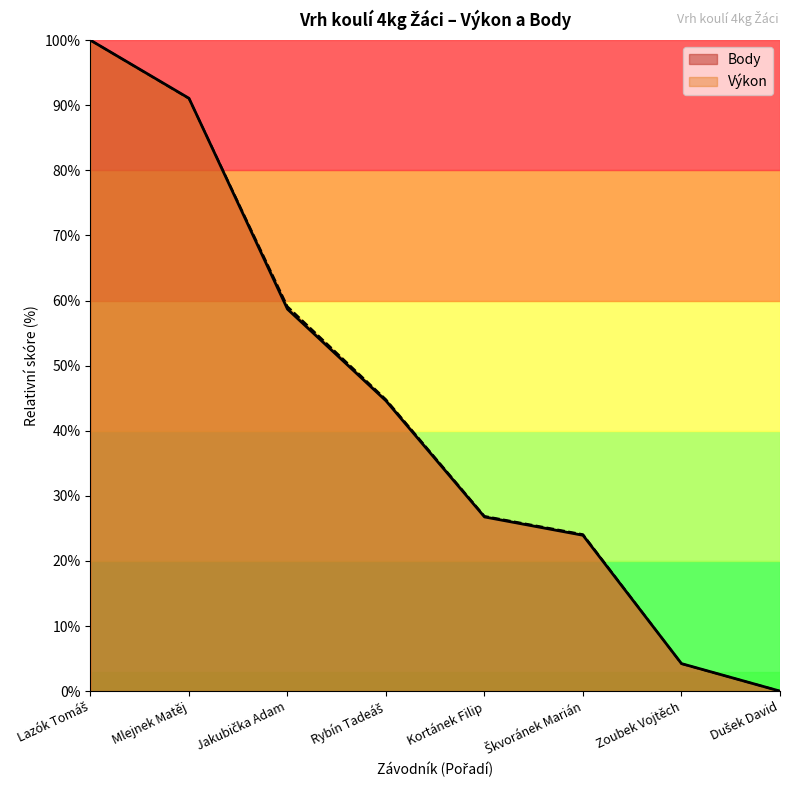

The value of Body at Zoubek Vojtěch is 4.2. True or false?

True